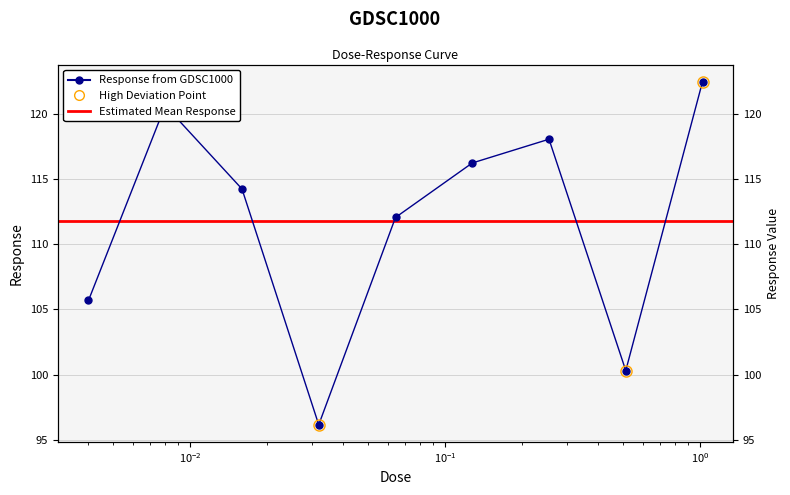

Which category has the highest value across all series?

1.024